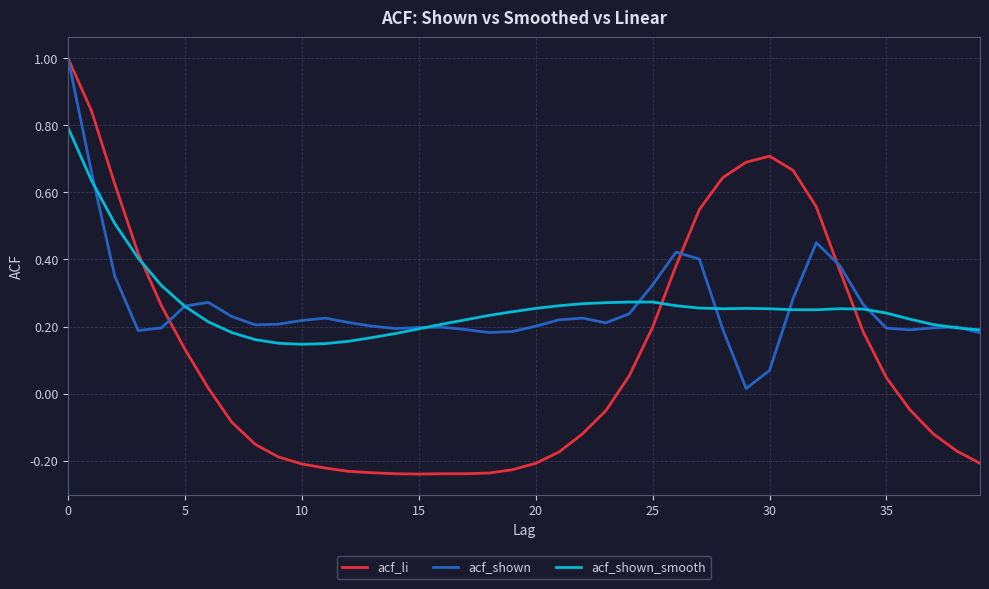

Count the number of categories in the chart.

40